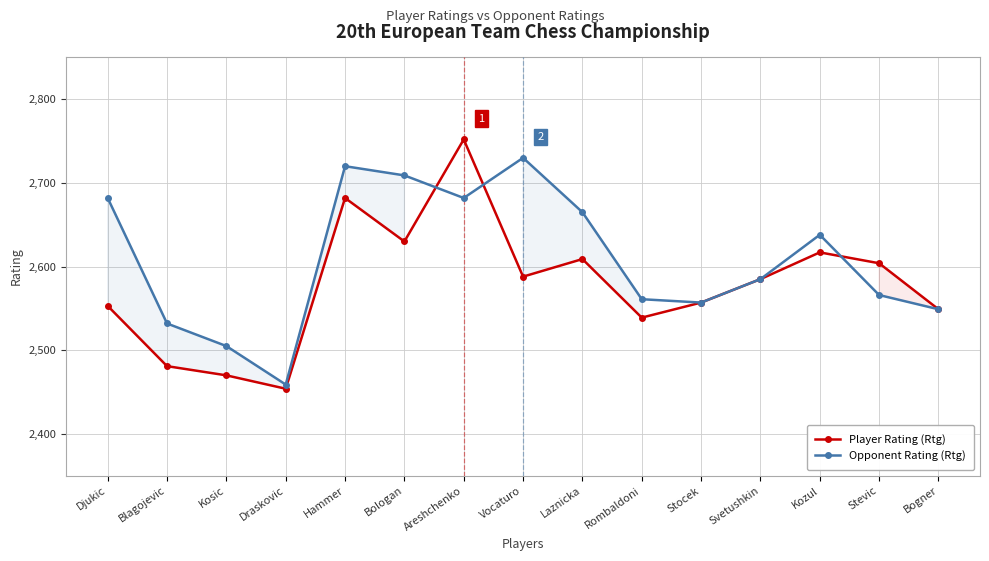

At how many categories does at least one series exceed 2741?

1